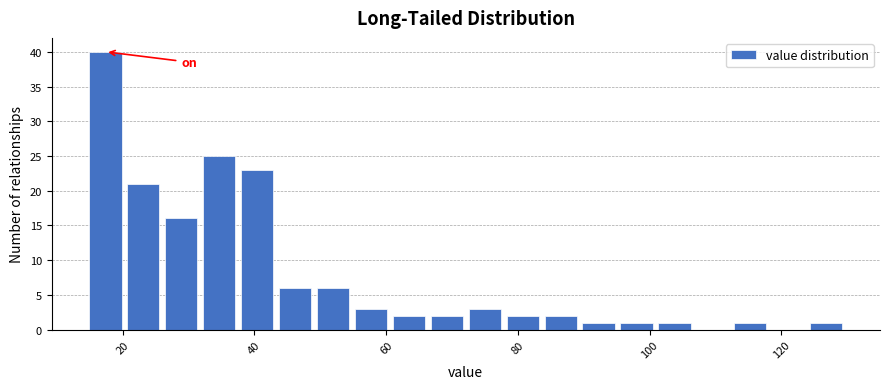

Around what value on the x-axis is the tallest bar? Give the approximate position of its centre, as read against the axis.

18